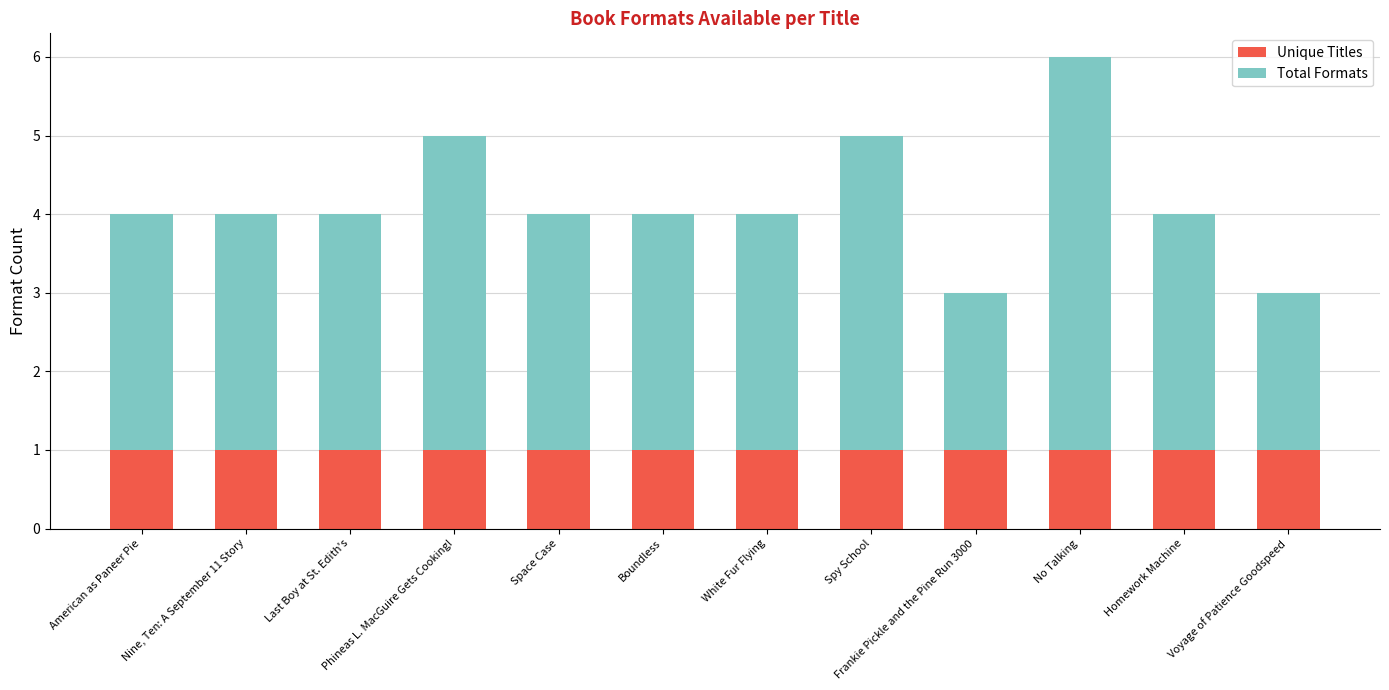

The Unique Titles series shows 1 at Nine, Ten: A September 11 Story. True or false?

True